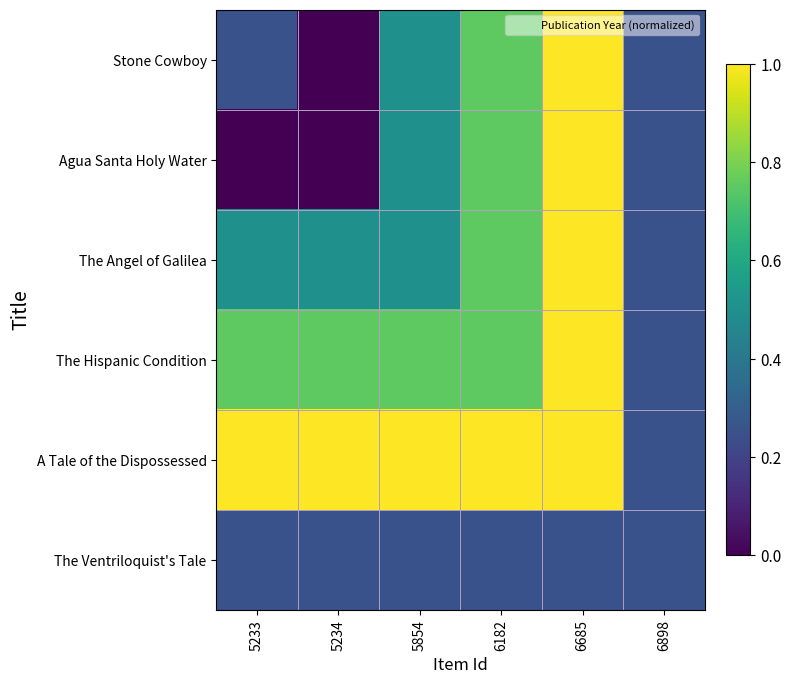

At which category is the sum across all series the highest?

6685